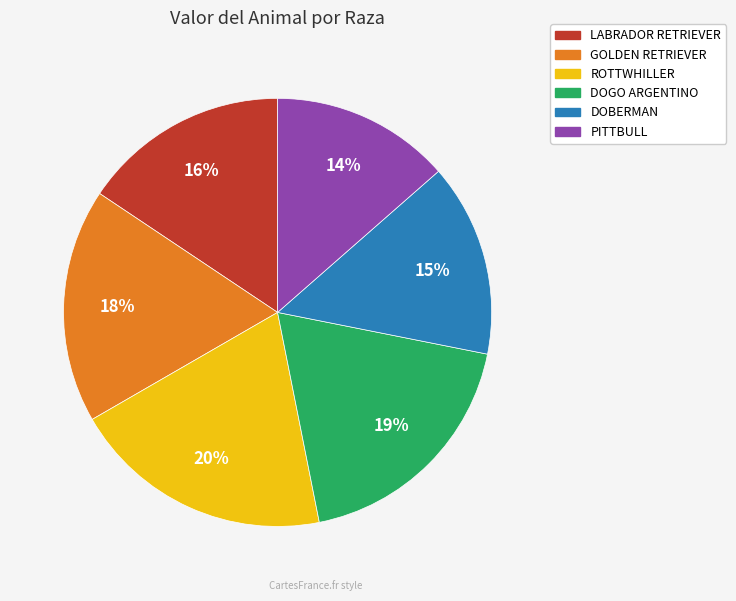

Is the sum of DOBERMAN and PITTBULL greater than half?

No